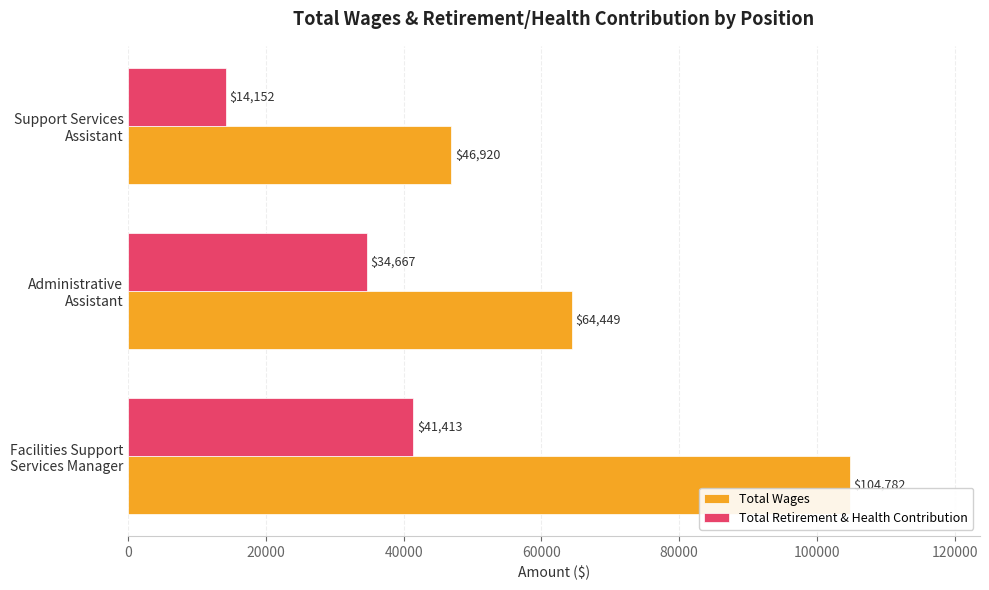

How many values in the Total Retirement & Health Contribution series are below 34667?

1